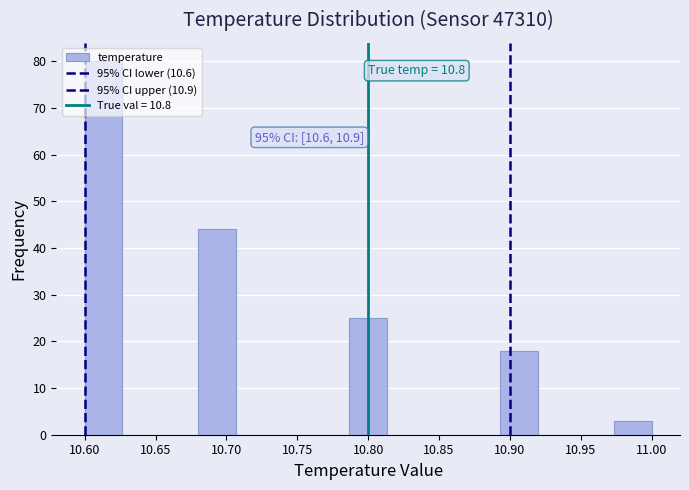

Which range on the x-axis has the tallest bar?

10.600 to 10.625